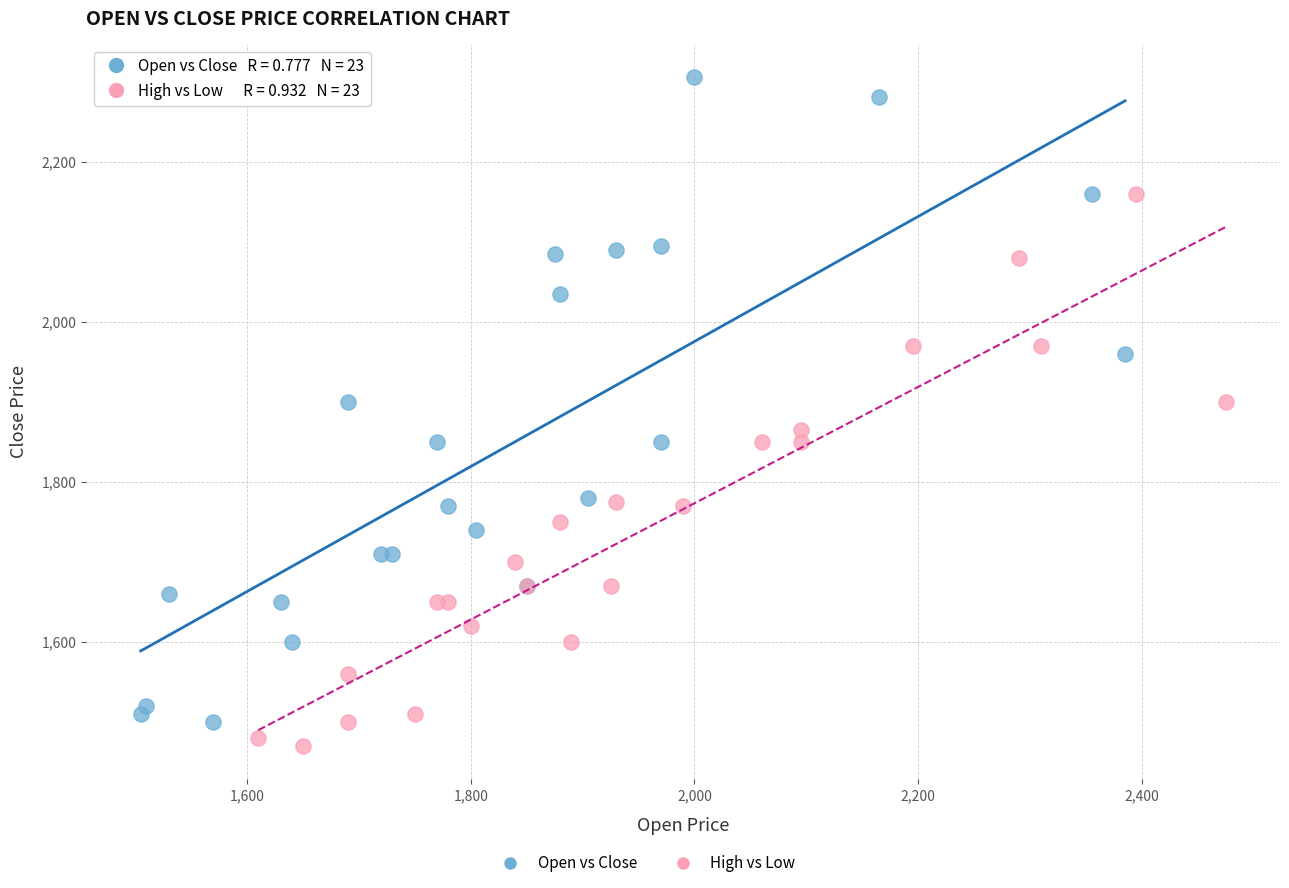

Which series has the largest Y range (max minus min)?

Open vs Close